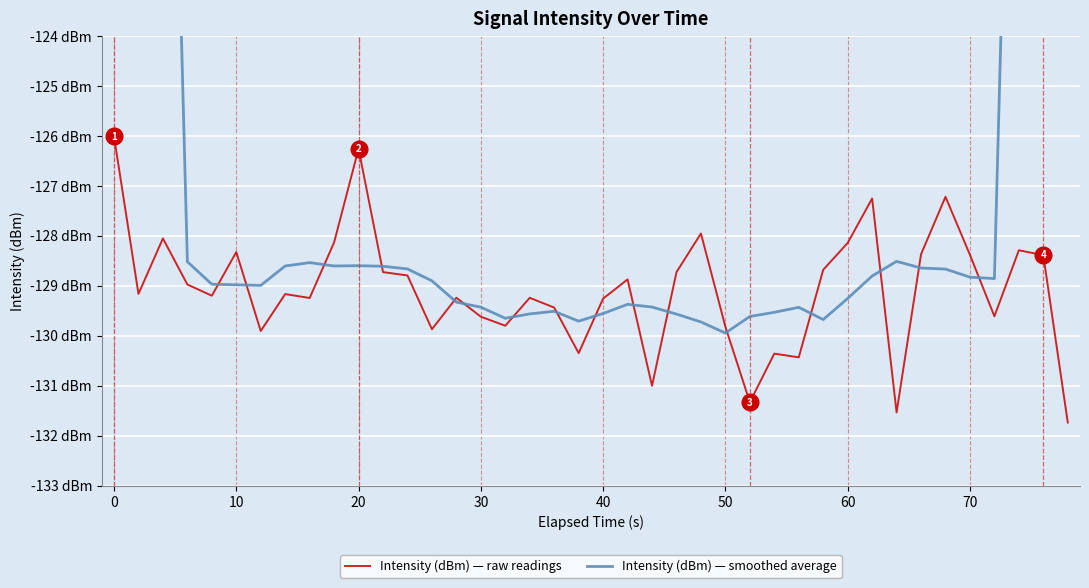

What is the value of the Intensity (dBm) — raw readings point at the 25th from the left?

-128.0